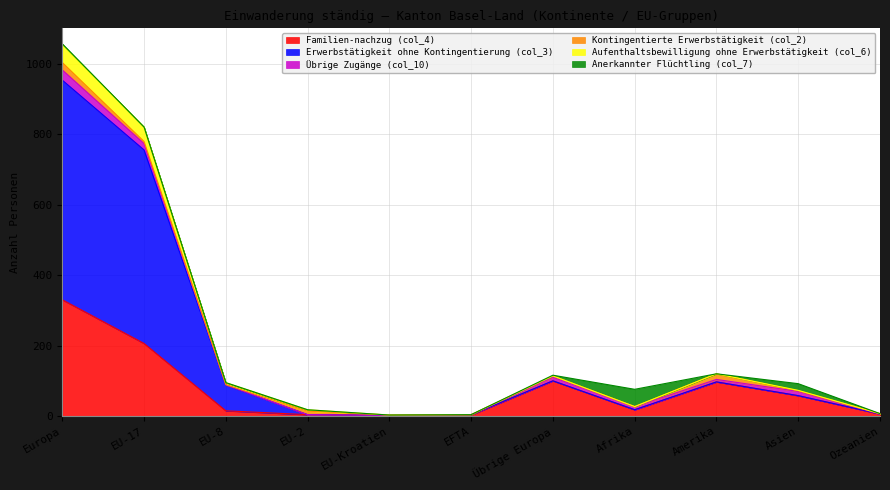

True or false: Aufenthaltsbewilligung ohne Erwerbstätigkeit (col_6) and Familien-nachzug (col_4) intersect in this chart.

False